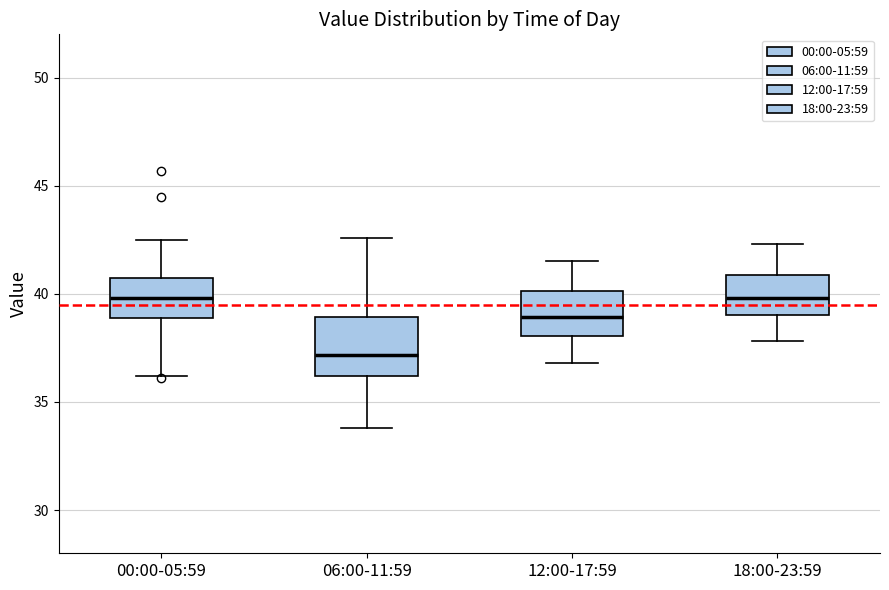

Where does the lower whisker of the box for 12:00-17:59 end on the y-axis? The values are not printed on the chart, so give them approximately, as read against the axis.

37.0